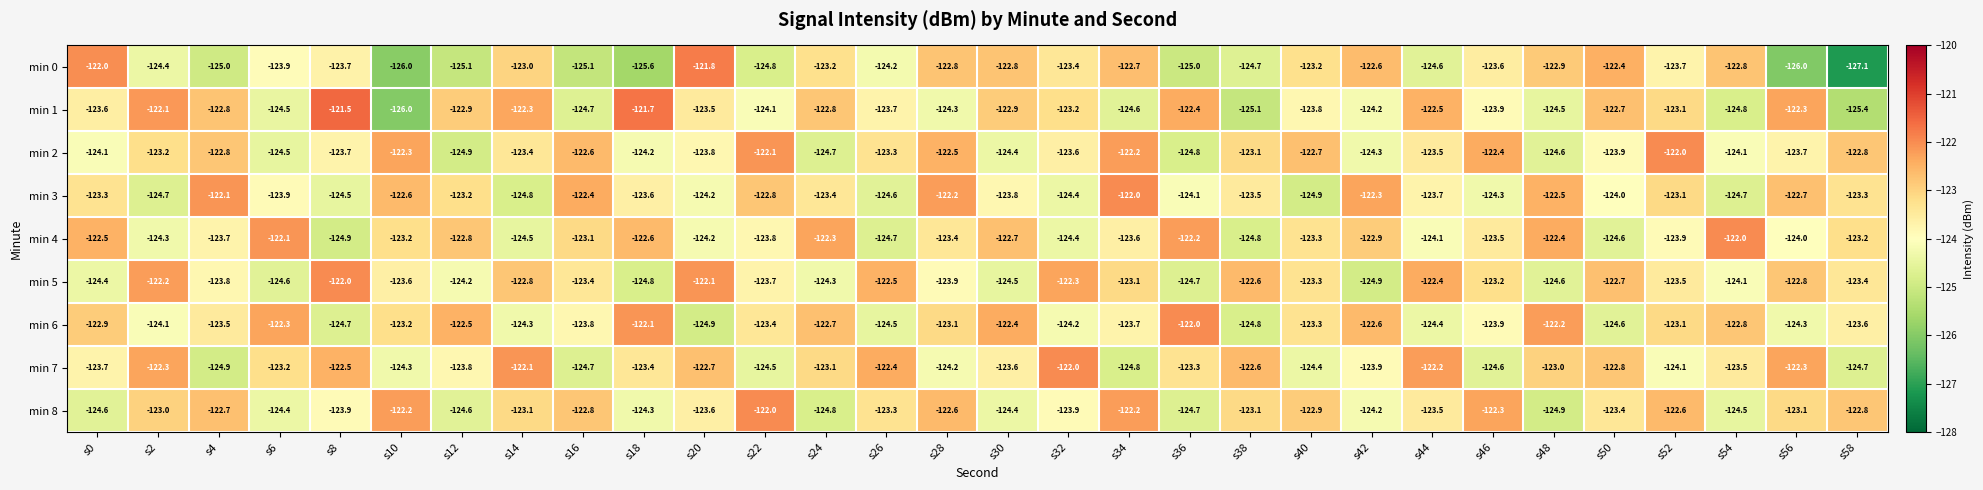

Read the min 3 value at s46.

-124.3